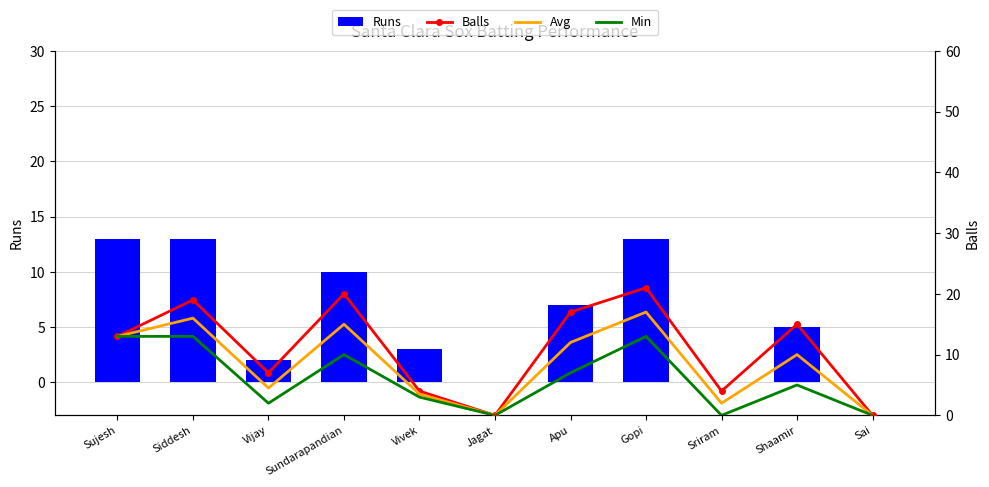

Reading left to right, what are all the values shown in this chart?

Runs: Sujesh=13.0	Siddesh=13.0	Vijay=2.0	Sundarapandian=10.0	Vivek=3.0	Jagat=0.0	Apu=7.0	Gopi=13.0	Sriram=0.0	Shaamir=5.0	Sai=0.0
Balls: Sujesh=13.0	Siddesh=19.0	Vijay=7.0	Sundarapandian=20.0	Vivek=4.0	Jagat=0.0	Apu=17.0	Gopi=21.0	Sriram=4.0	Shaamir=15.0	Sai=0.0
Avg (Runs+Balls)/2: Sujesh=13.0	Siddesh=16.0	Vijay=4.5	Sundarapandian=15.0	Vivek=3.5	Jagat=0.0	Apu=12.0	Gopi=17.0	Sriram=2.0	Shaamir=10.0	Sai=0.0
Min(Runs,Balls): Sujesh=13.0	Siddesh=13.0	Vijay=2.0	Sundarapandian=10.0	Vivek=3.0	Jagat=0.0	Apu=7.0	Gopi=13.0	Sriram=0.0	Shaamir=5.0	Sai=0.0